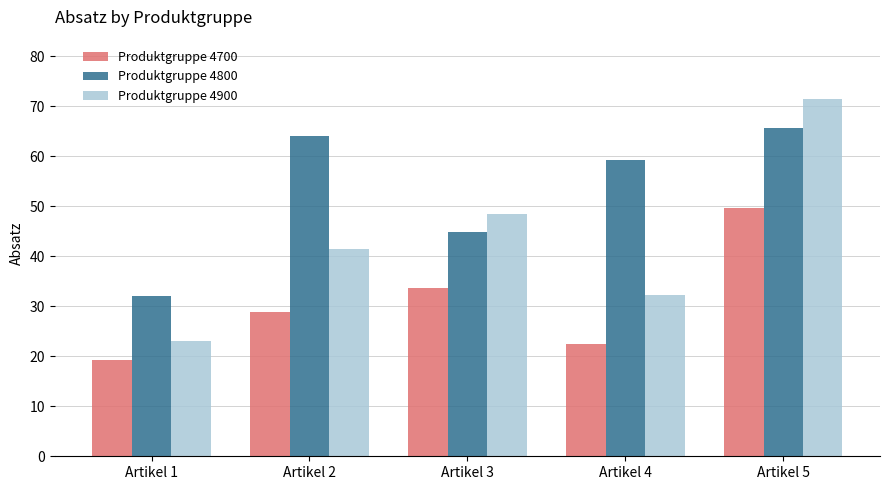

Rank the categories by Produktgruppe 4800 value from highest to lowest.

Artikel 5, Artikel 2, Artikel 4, Artikel 3, Artikel 1